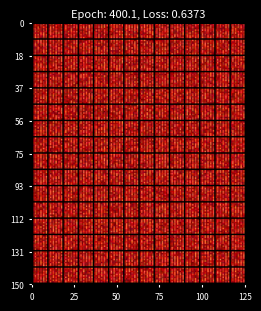

True or false: aa19b652e21bd82e798b14c2a5a5b232c8275d4 has a value of 5.0 at value.

True